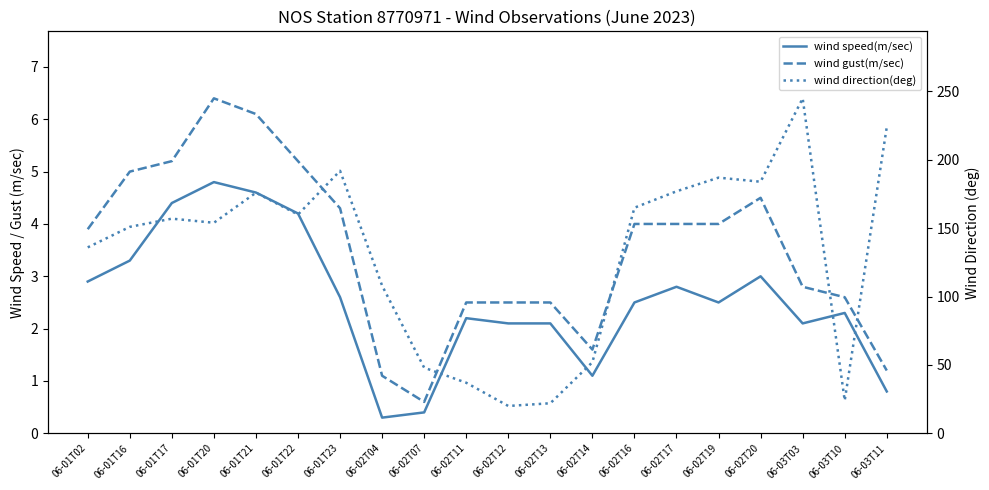

What are all the series names shown in the legend?

wind speed(m/sec), wind gust(m/sec), wind direction(deg)